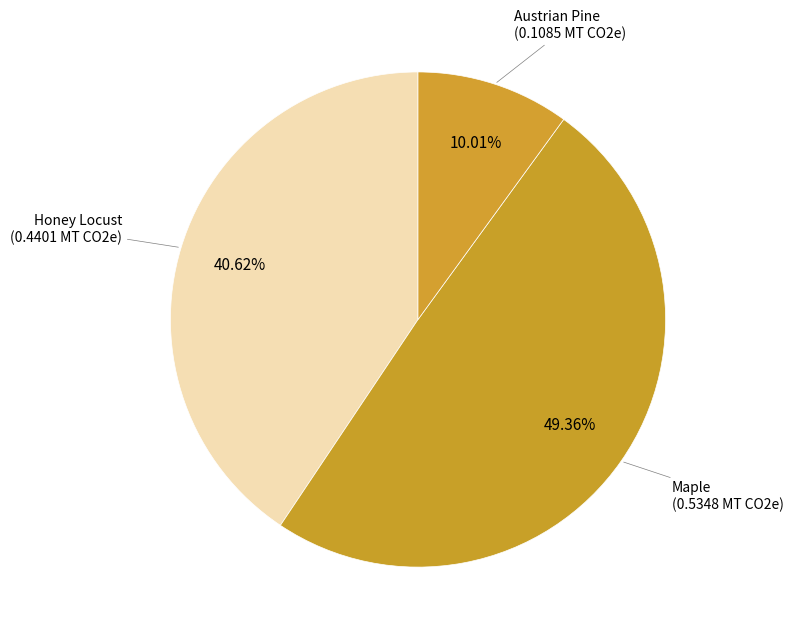

Count the number of slices in the pie.

3